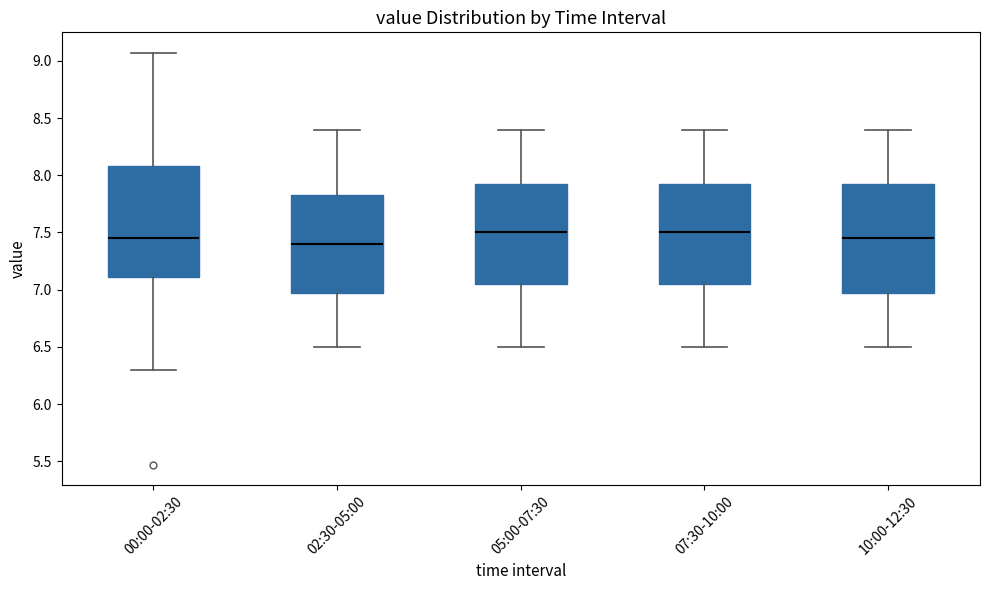

Reading left to right, transcribe this box plot: for each box, give where its median line is, the range the box spans, and where its two whiskers end, as read against the y-axis. The values are not printed on the chart, so give them approximately, as read against the axis.

00:00-02:30: median 7.45, box 7.10 to 8.10, whiskers 6.30 to 9.05
02:30-05:00: median 7.40, box 7.00 to 7.85, whiskers 6.50 to 8.40
05:00-07:30: median 7.50, box 7.05 to 7.95, whiskers 6.50 to 8.40
07:30-10:00: median 7.50, box 7.05 to 7.95, whiskers 6.50 to 8.40
10:00-12:30: median 7.45, box 7.00 to 7.95, whiskers 6.50 to 8.40